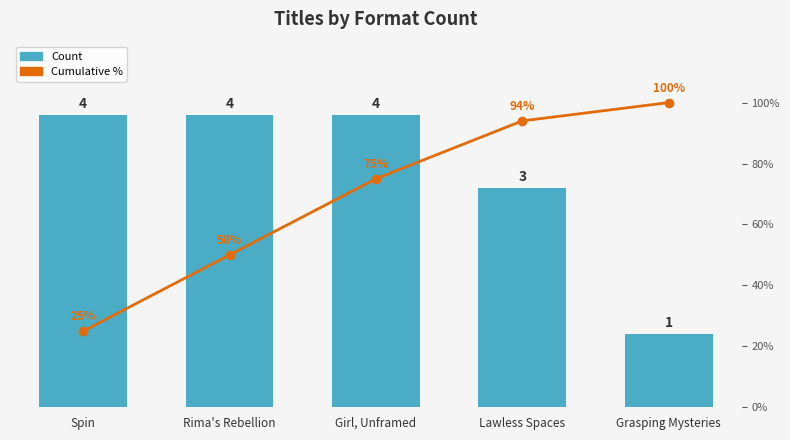

List the series in order of their peak value, highest first.

Cumulative %, Count